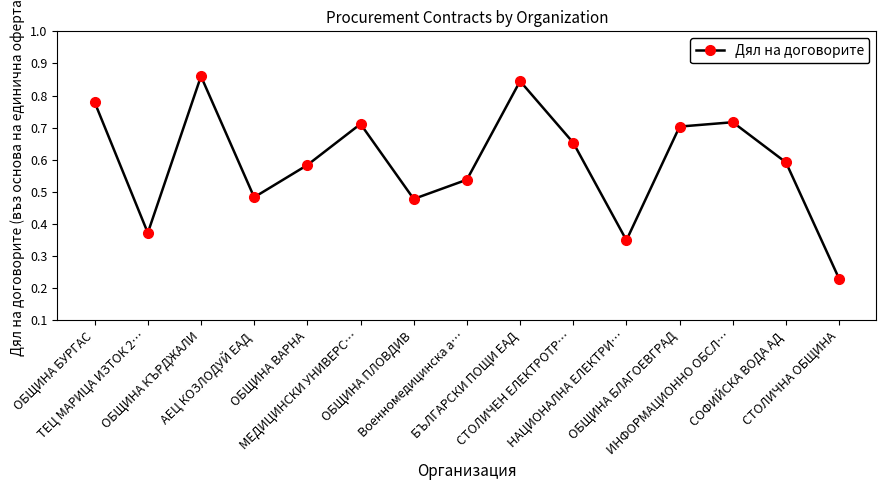

How many values are between 0 and 1?

15